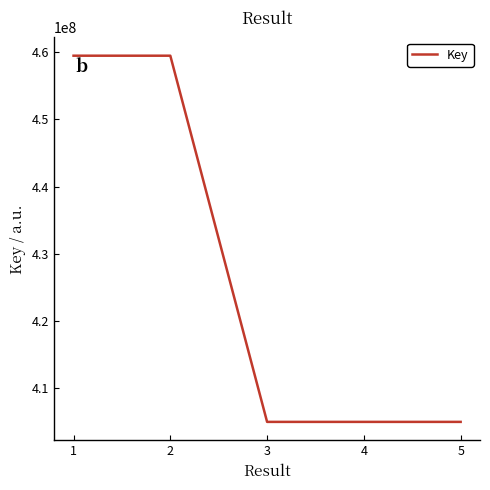

What is the sum of the values at 2 and 5?

864473754